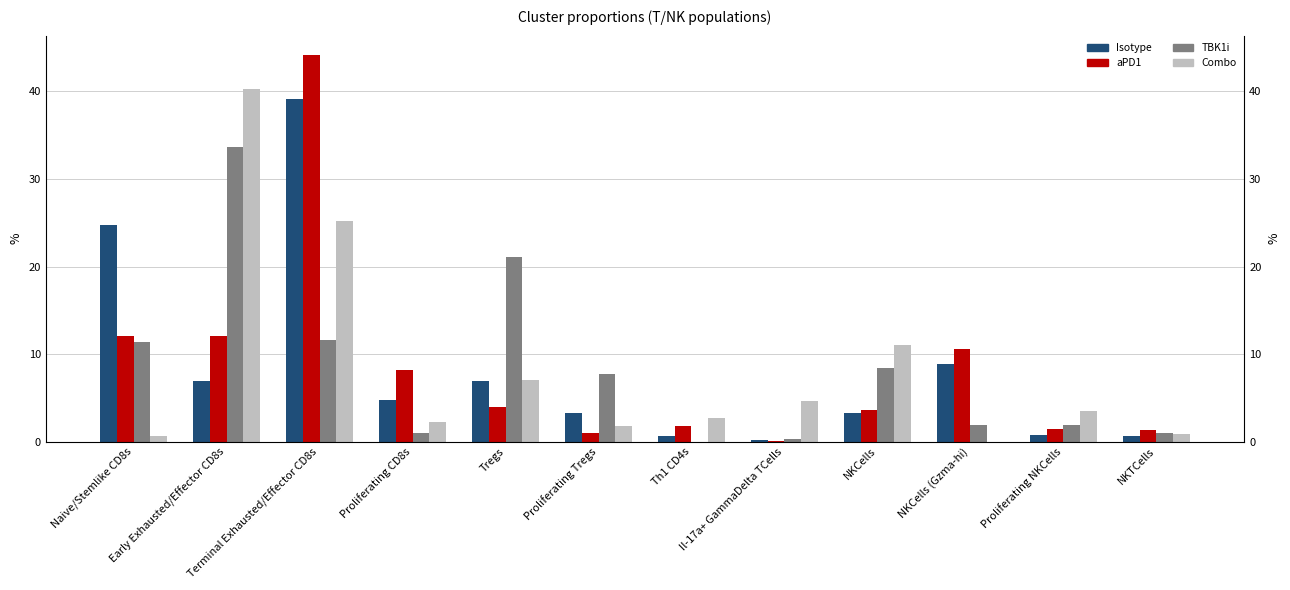

Which series changed the most between Il-17a+ GammaDelta TCells and Proliferating NKCells?

TBK1i